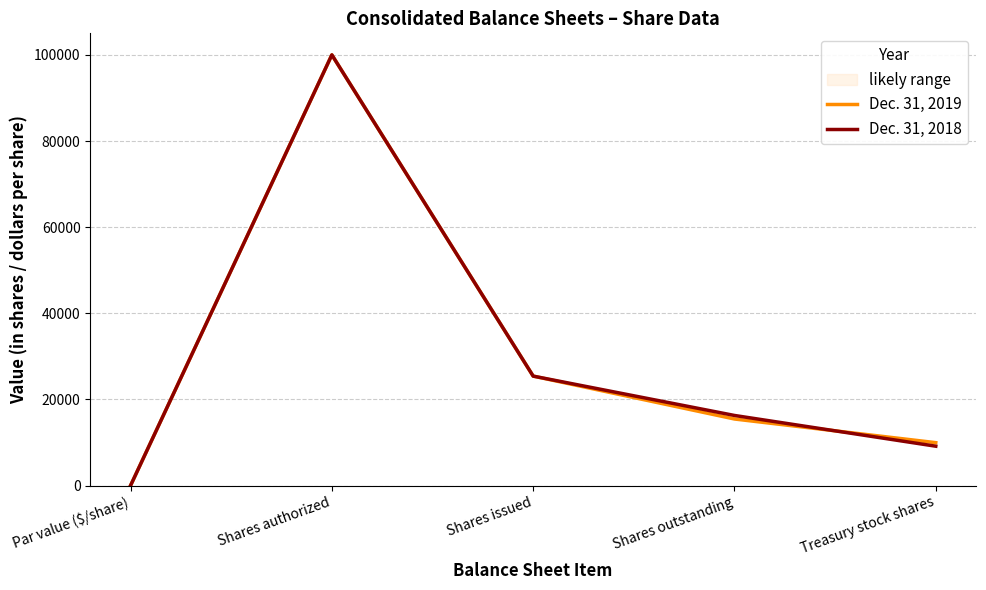

The Dec. 31, 2018 series shows 27640 at Shares outstanding. True or false?

False